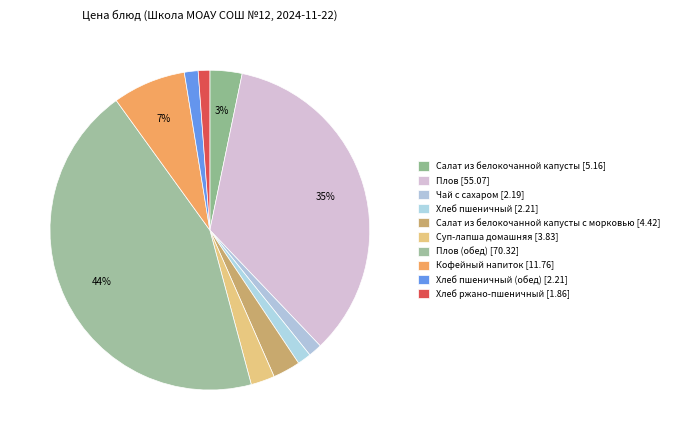

How many slices are in this pie chart?

10